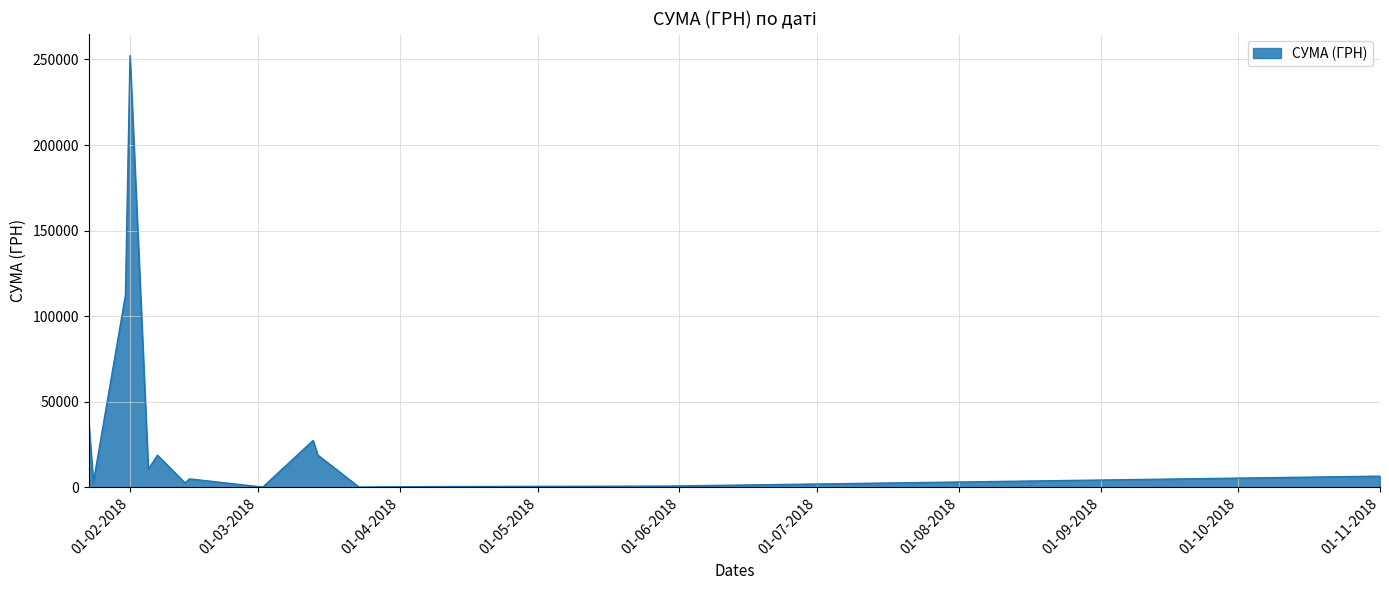

What is the maximum value shown in the chart?

252330.7